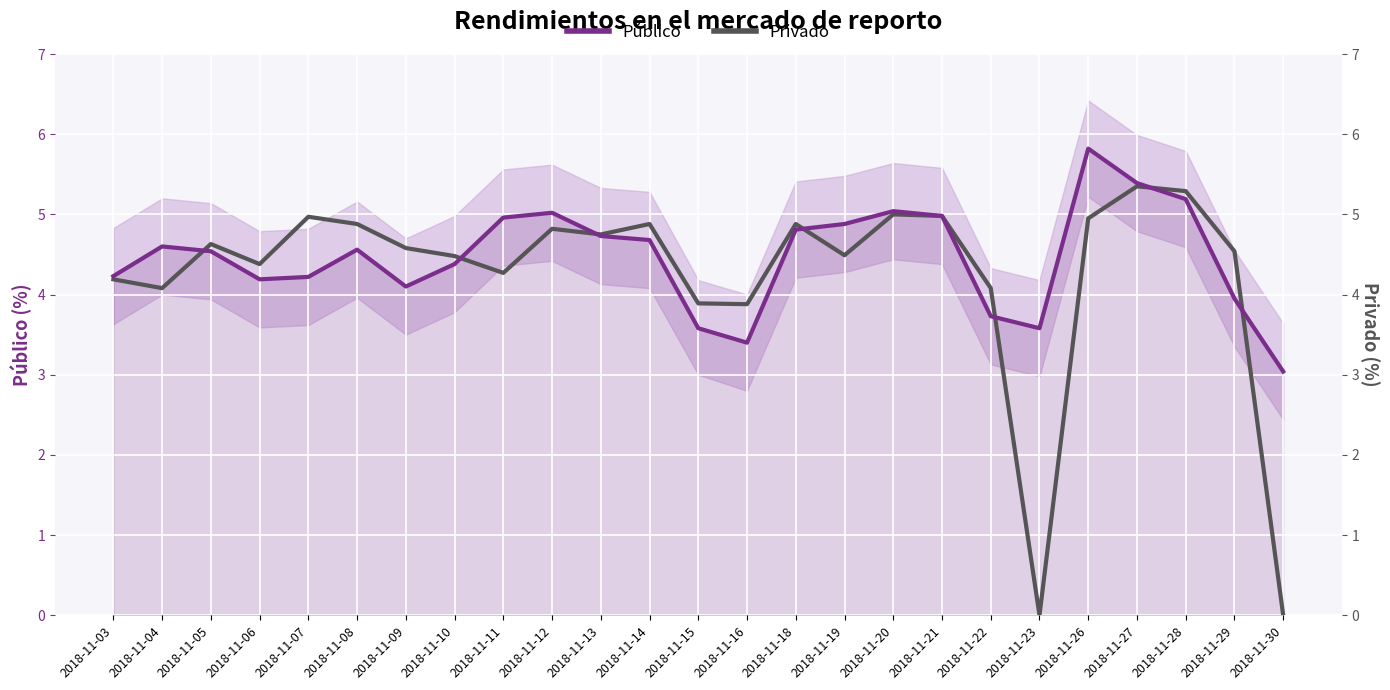

What is the value of the Privado point at the 17th from the left?

5.0